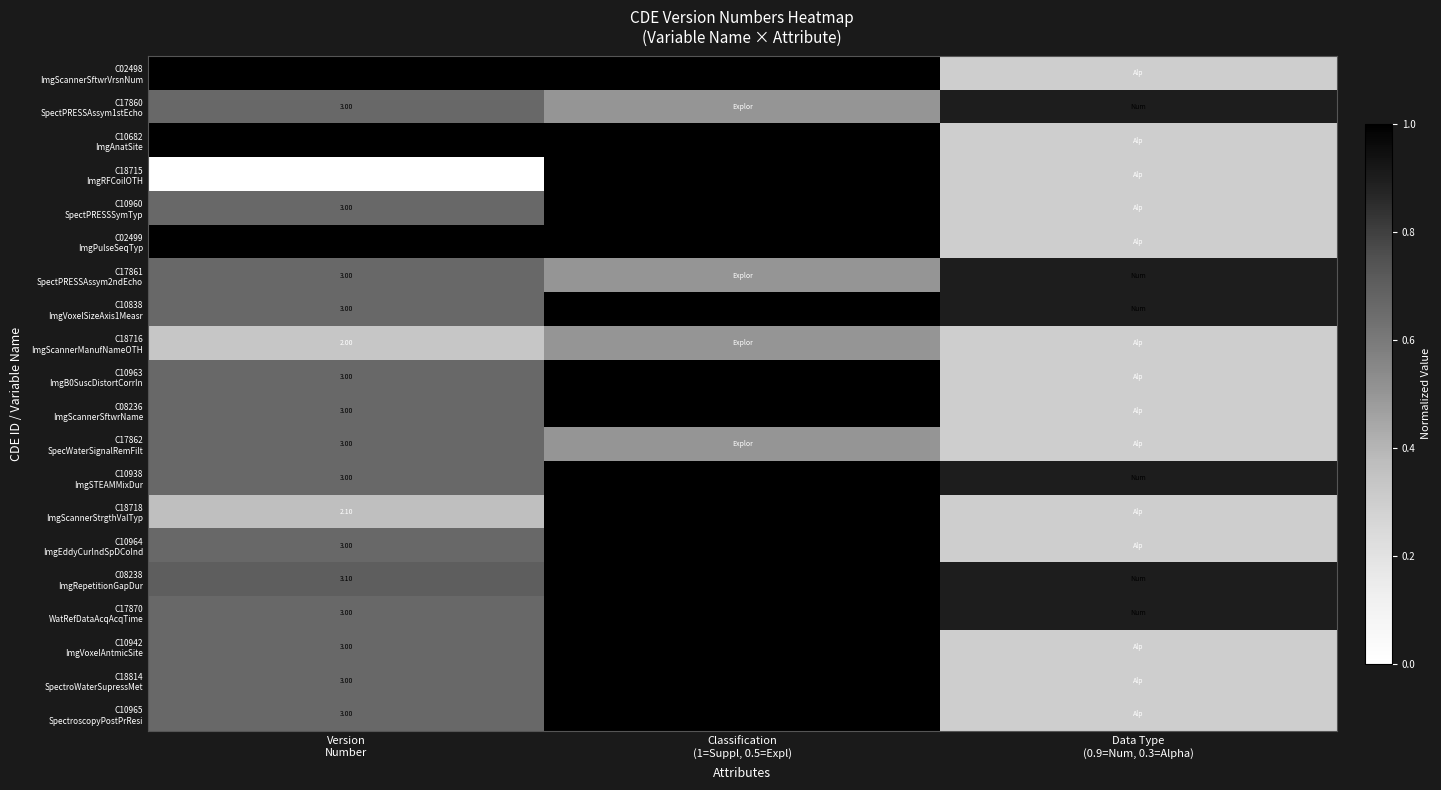

Is it true that C17860 SpectPRESSAssym1stEcho equals 0.5 at Classification (1=Suppl, 0.5=Expl)?

True